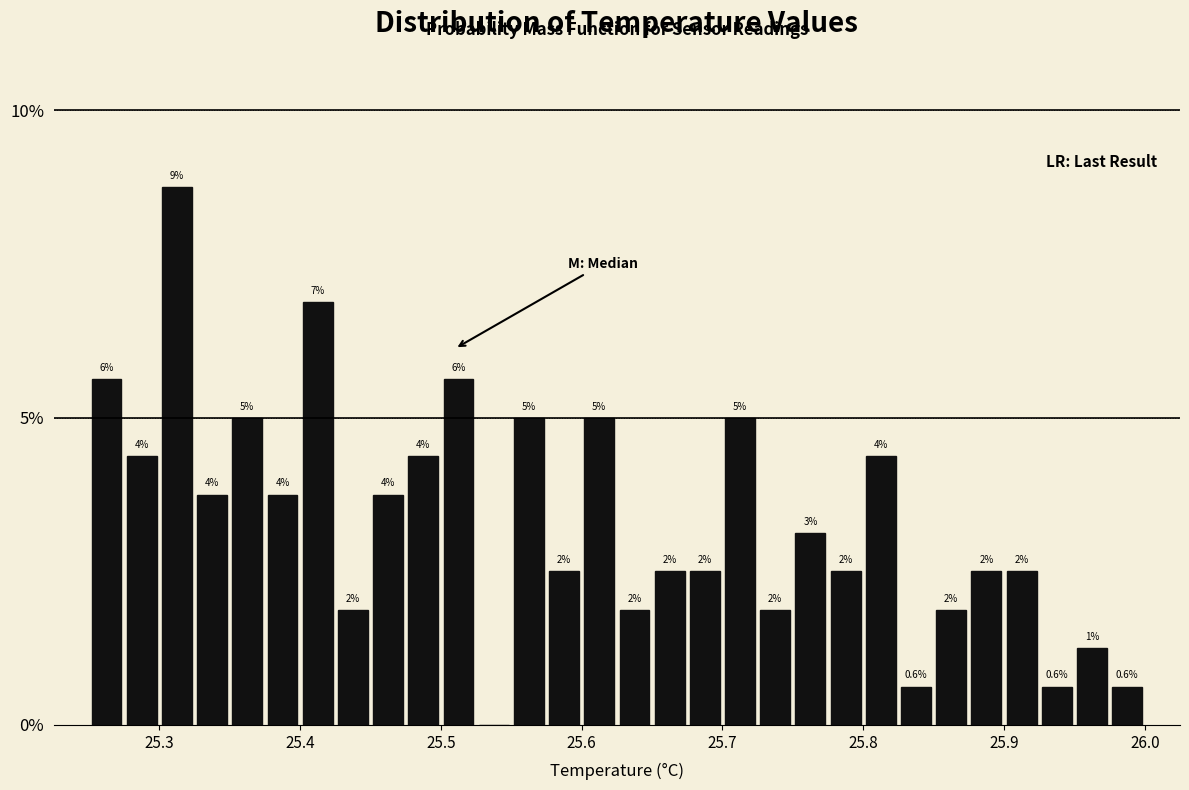

Read against the x-axis, roughly where is the centre of the tallest bar?

25.31